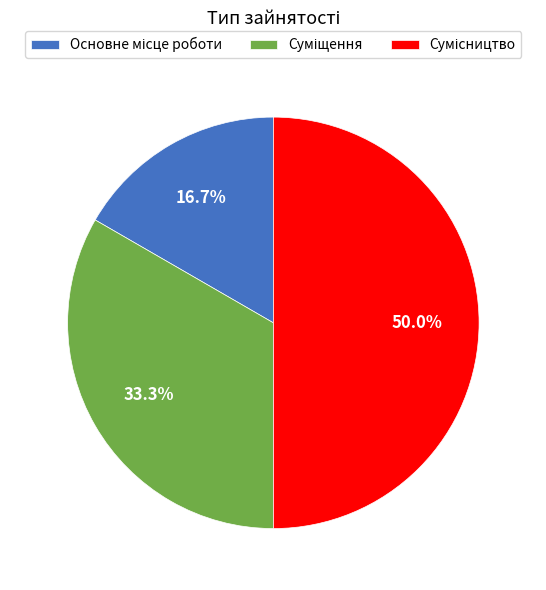

Is the sum of Сумісництво and Основне місце роботи greater than half?

Yes